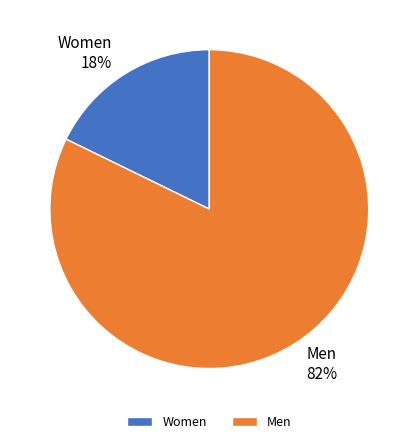

Which has a higher value, Men or Women?

Men